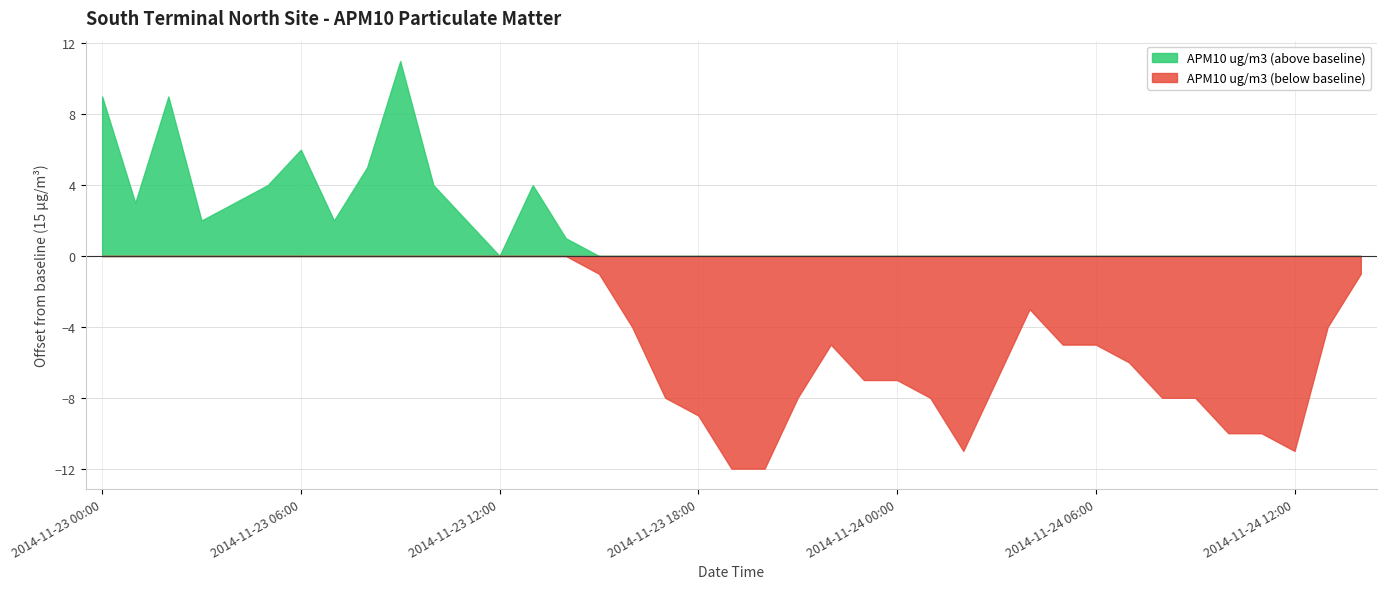

True or false: APM10 ug/m3 (above baseline) has a value of 4 at 2014-11-23 18:00.

False